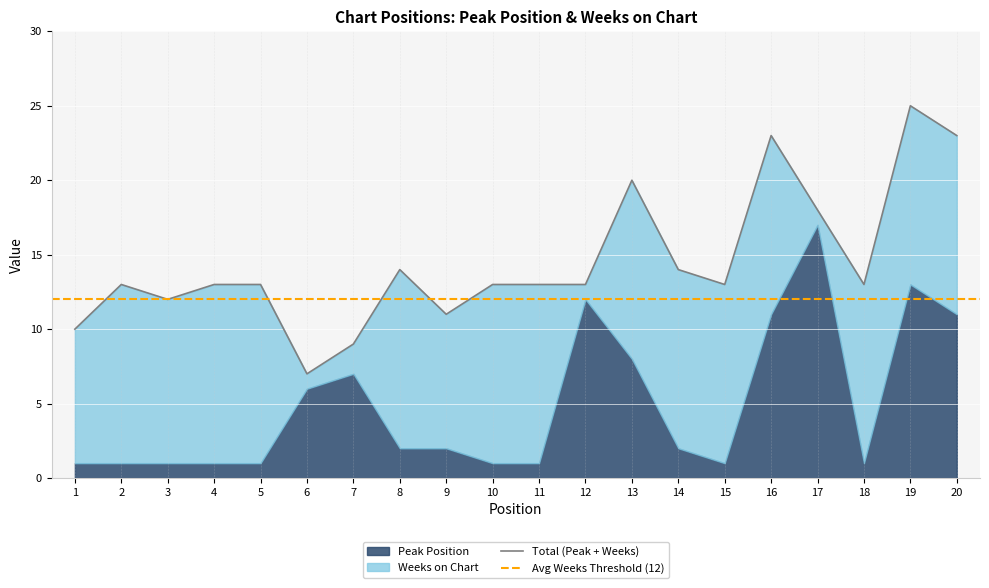

Rank the series by their average value, from highest to lowest.

Weeks on Chart, Peak Position